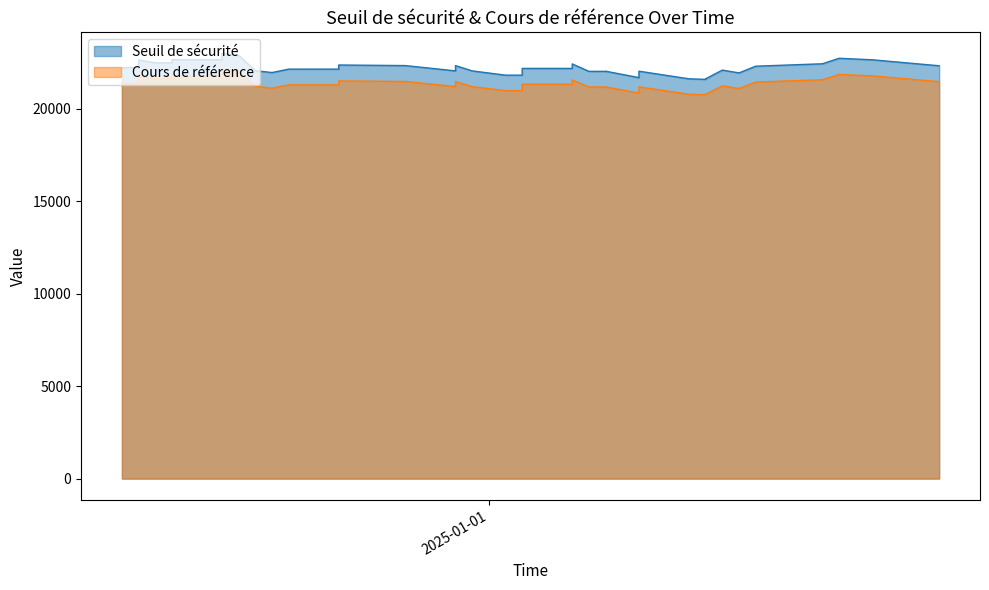

What is the difference between the highest and lowest values at 21?

847.9